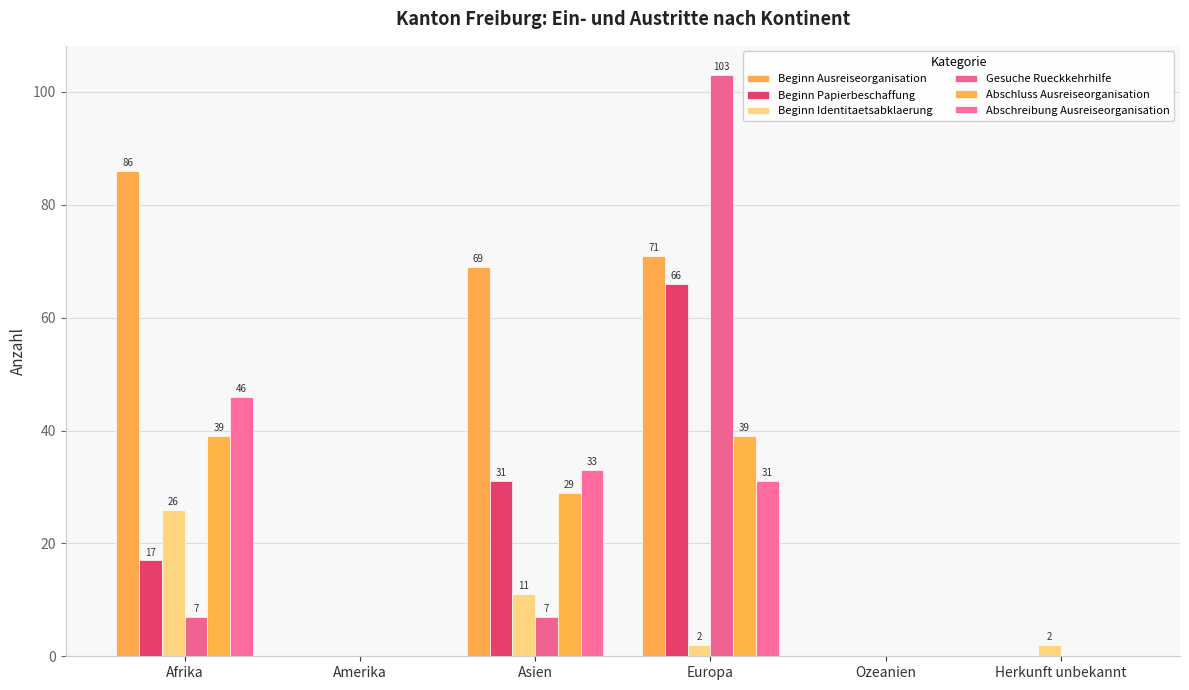

At which category is the sum across all series the highest?

Europa